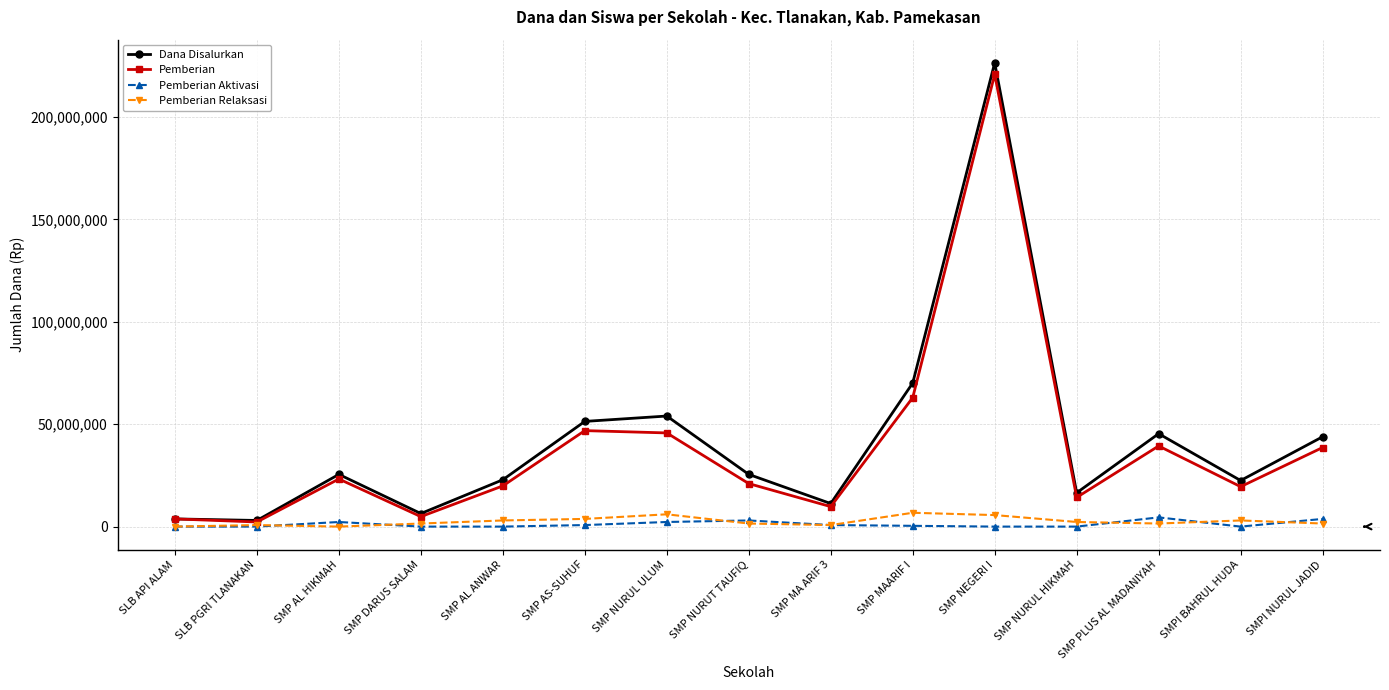

How many categories are shown in the chart?

15